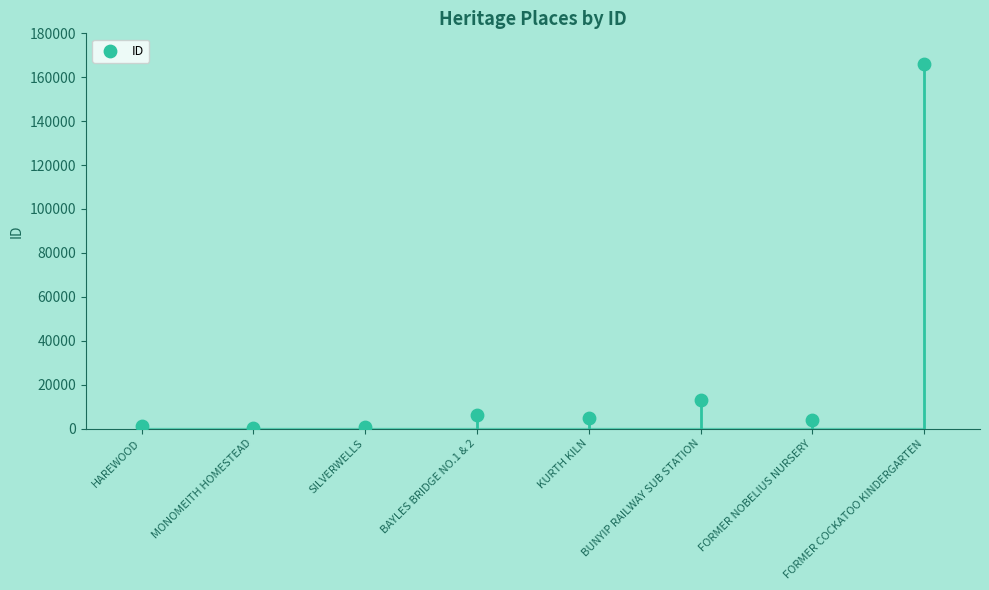

What Y value in the scatter plot is closest to 83141?

12820